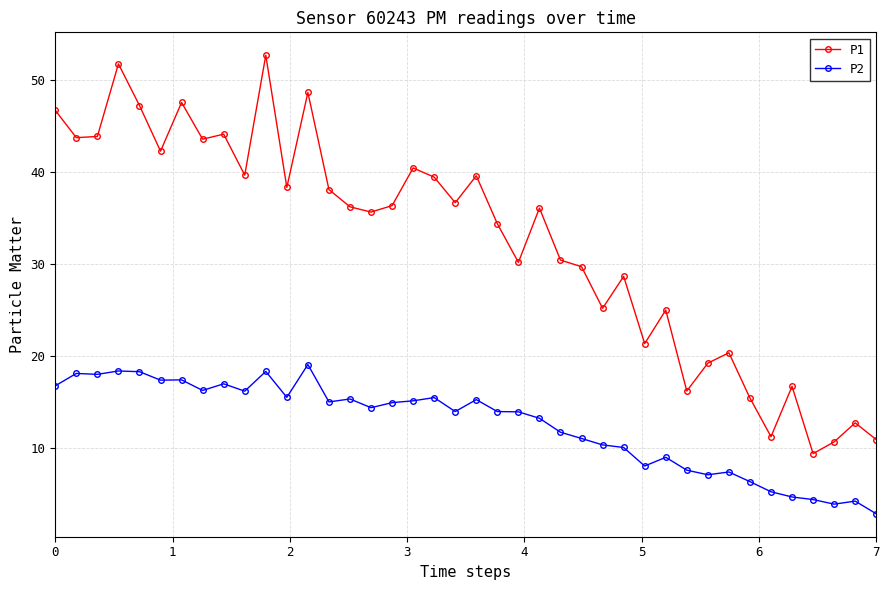

Which series has the largest total across all categories?

P1